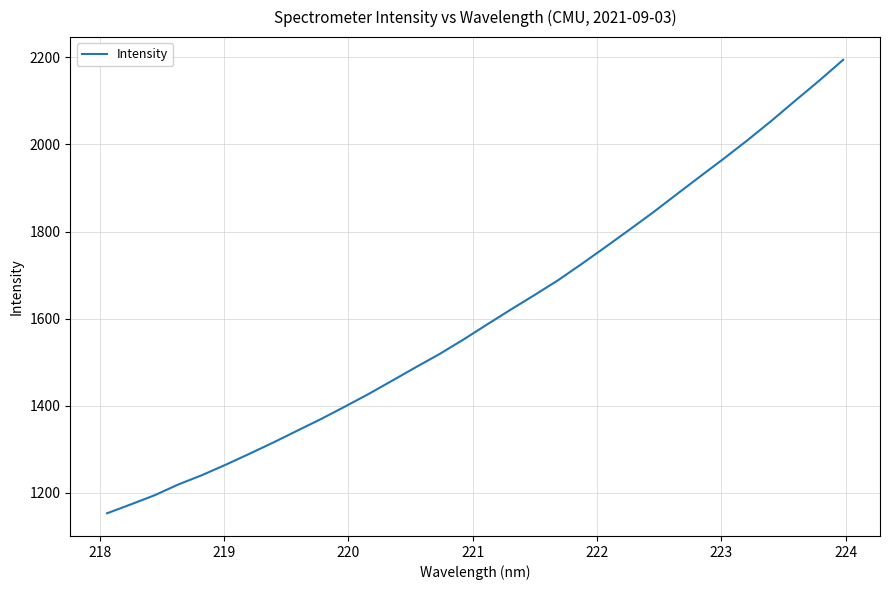

What is the maximum value shown in the chart?

2194.2